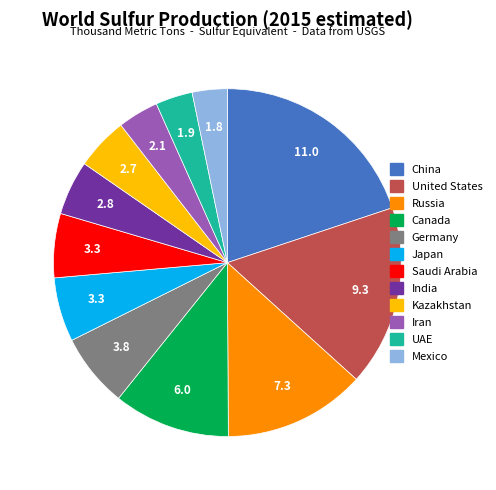

Is there any slice that represents more than half of the pie?

No